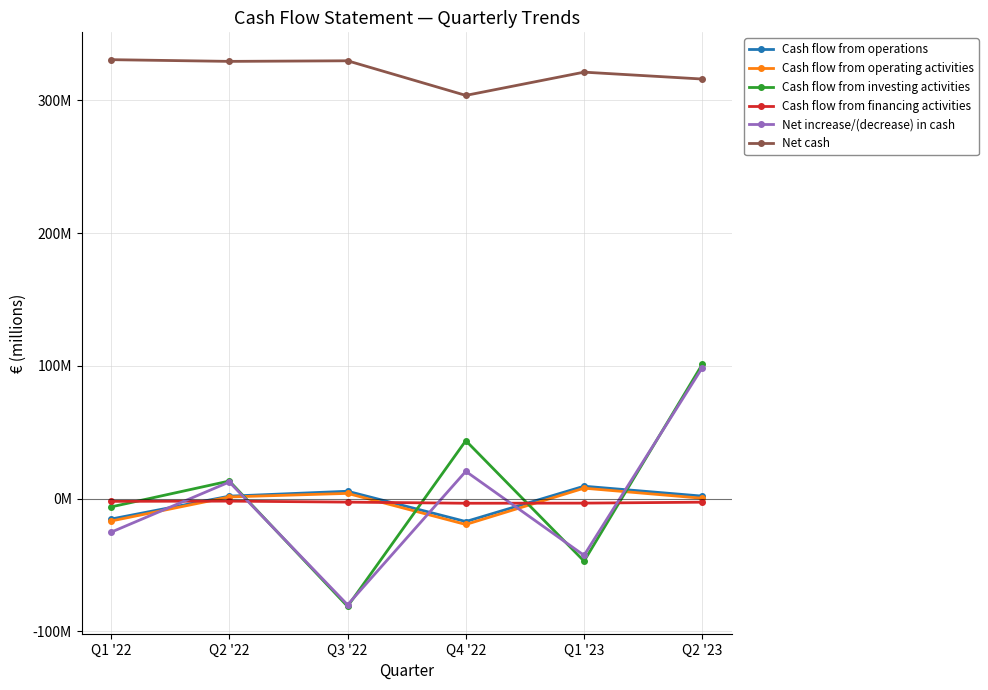

What is the smallest value displayed?

-81.3